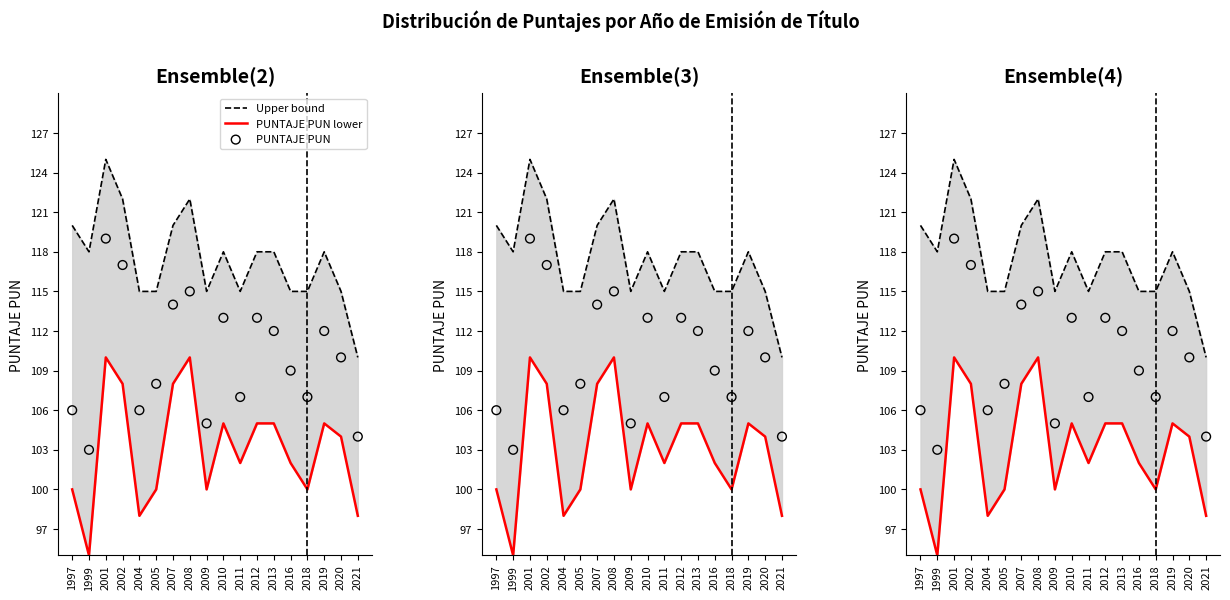

What are all the series names shown in the legend?

Upper bound, PUNTAJE PUN lower, PUNTAJE PUN